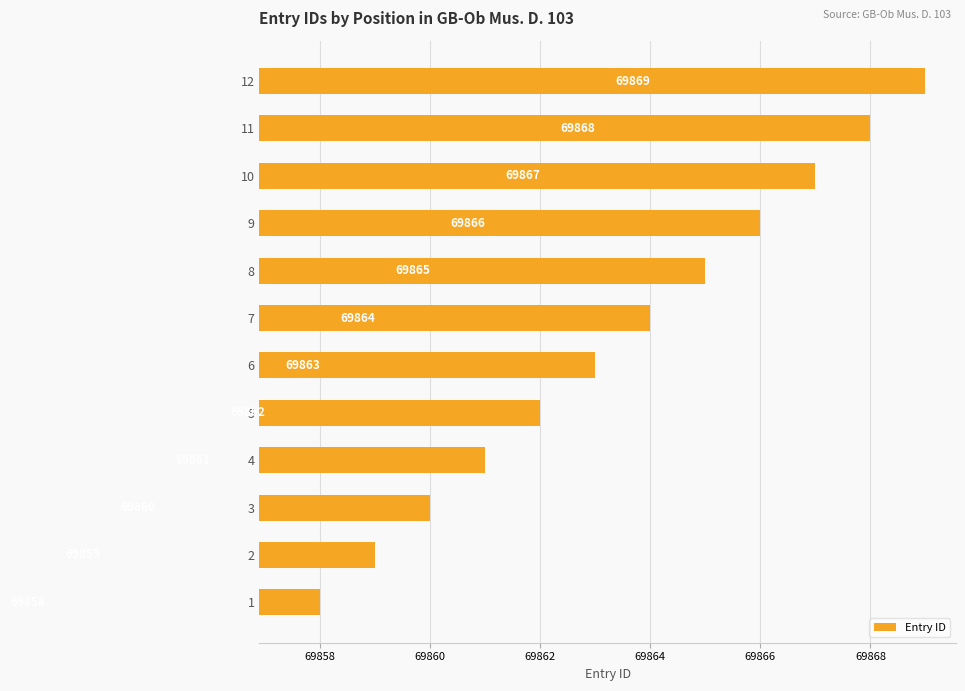

What is the minimum value shown in the chart?

69858